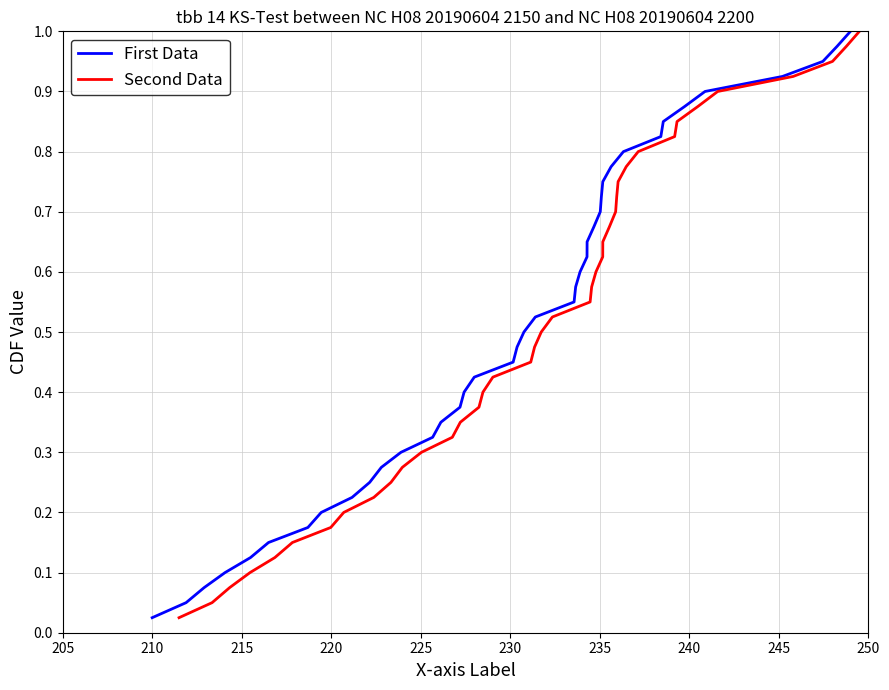

True or false: Second Data has more than 0 points higher than both neighbors.

False